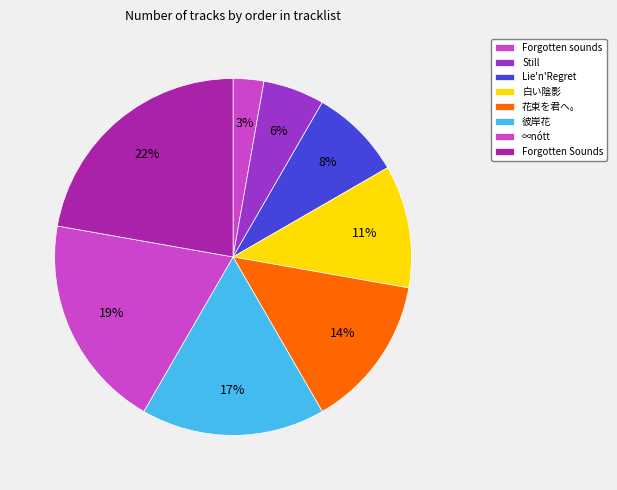

To the nearest percent, what is the average slice percentage?

12%